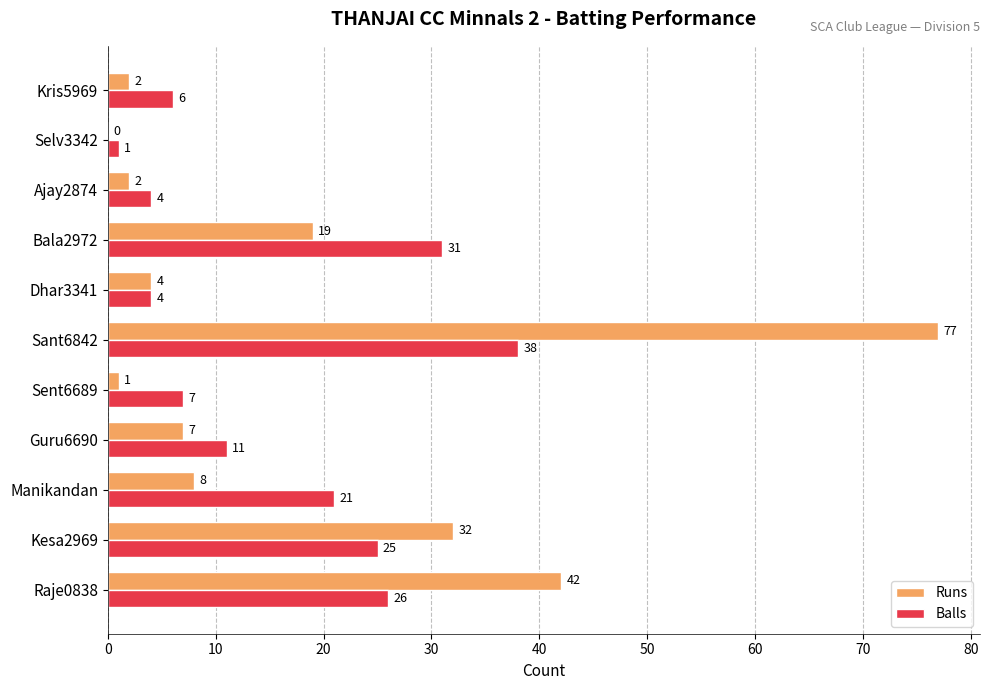

What is the approximate value of Balls at Kris5969, to the nearest 10?

10